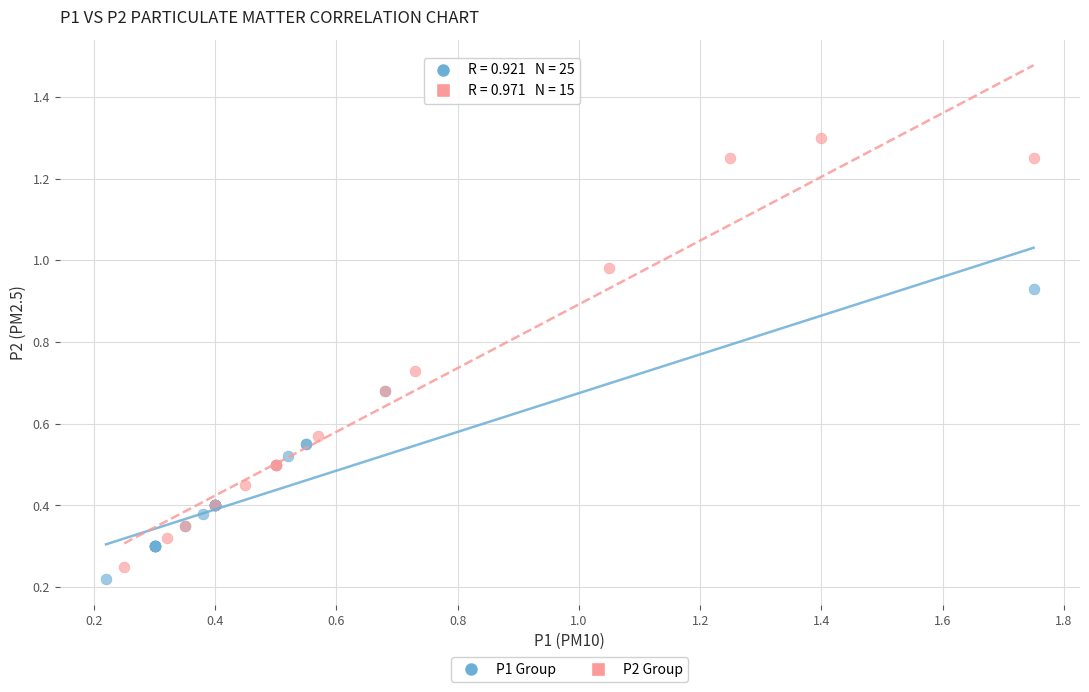

Which series has the largest Y range (max minus min)?

P2 Group